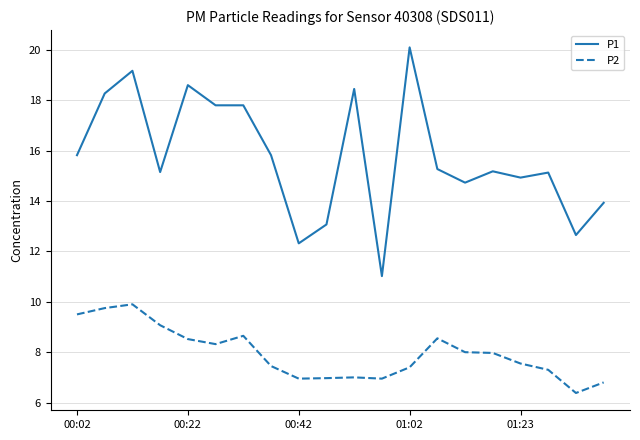

Rank the series by their maximum value, from highest to lowest.

P1, P2